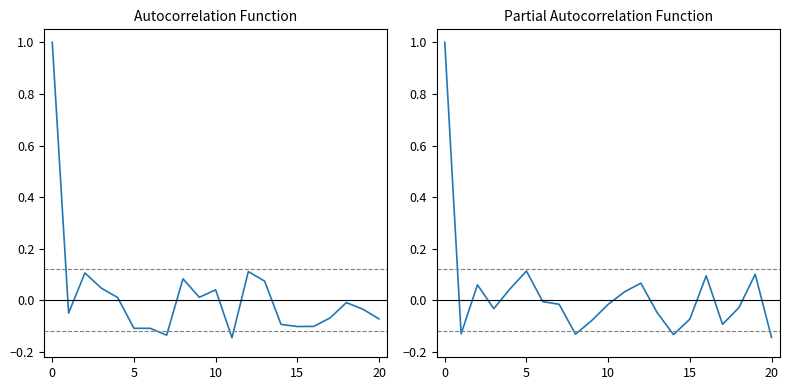

Read the Ročník ACF value at 6.

-0.1